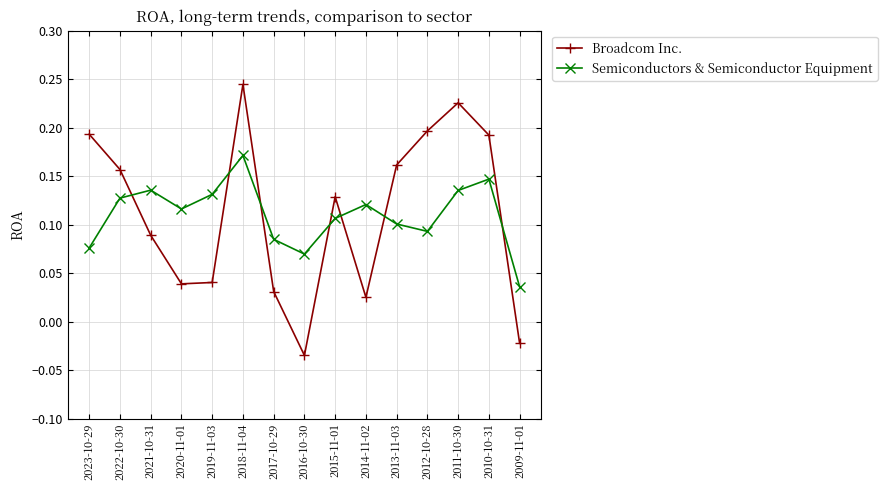

At 2014-11-02, list the series in order from largest to smallest.

Semiconductors & Semiconductor Equipment, Broadcom Inc.